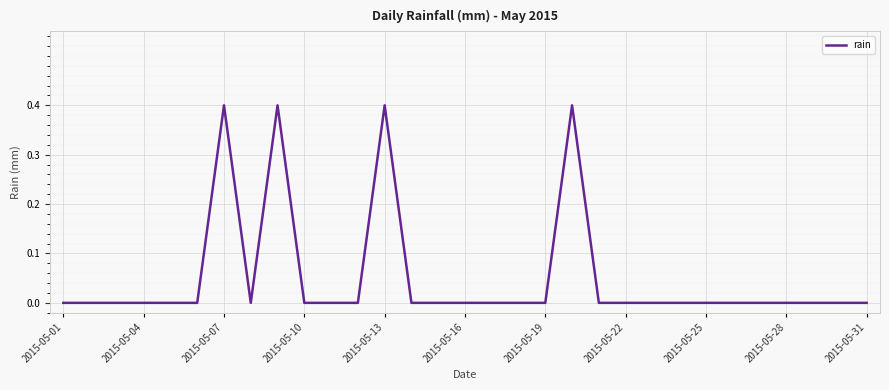

What is the difference between the maximum and minimum values?

0.4